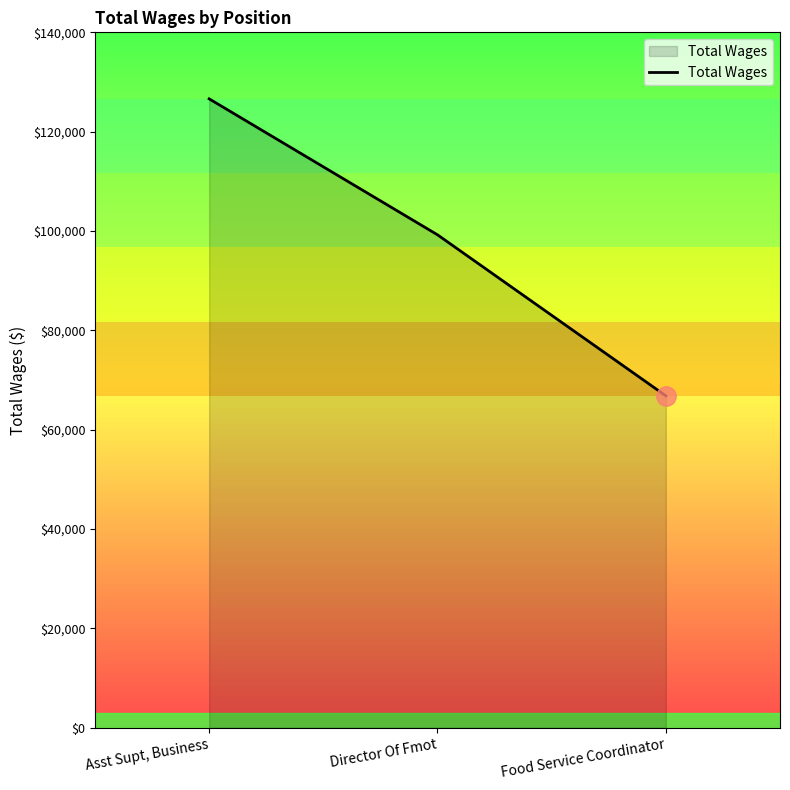

How many series are shown in this chart?

1